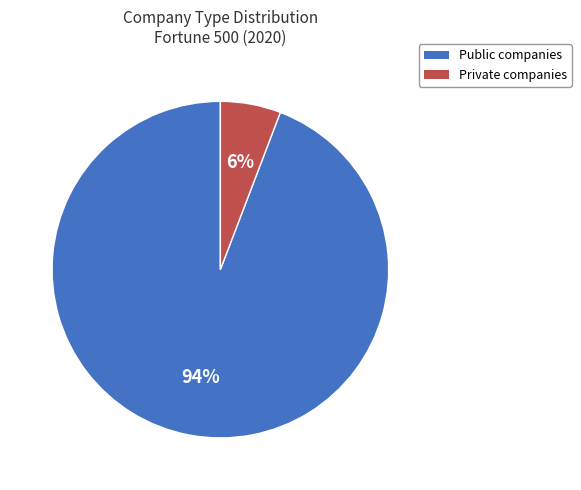

True or false: Private accounts for 6% of the total.

True